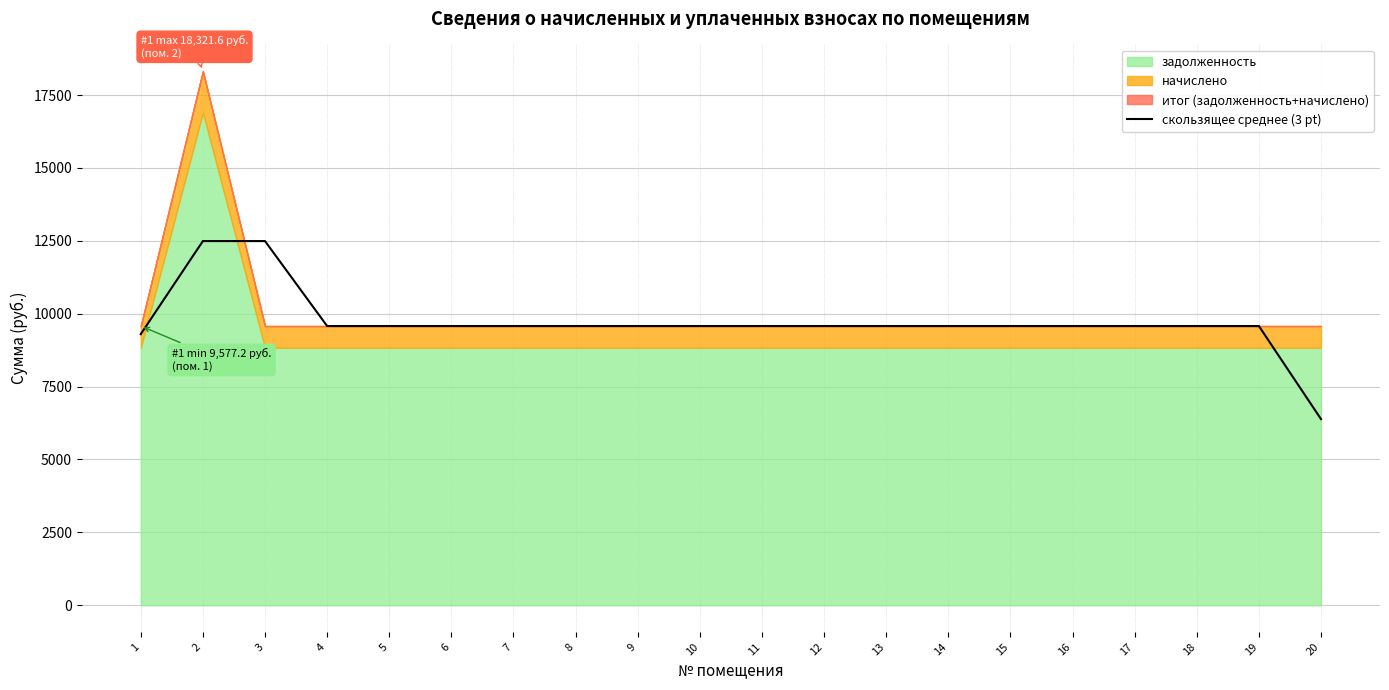

What is the difference between the second highest and second lowest values?

3192.4